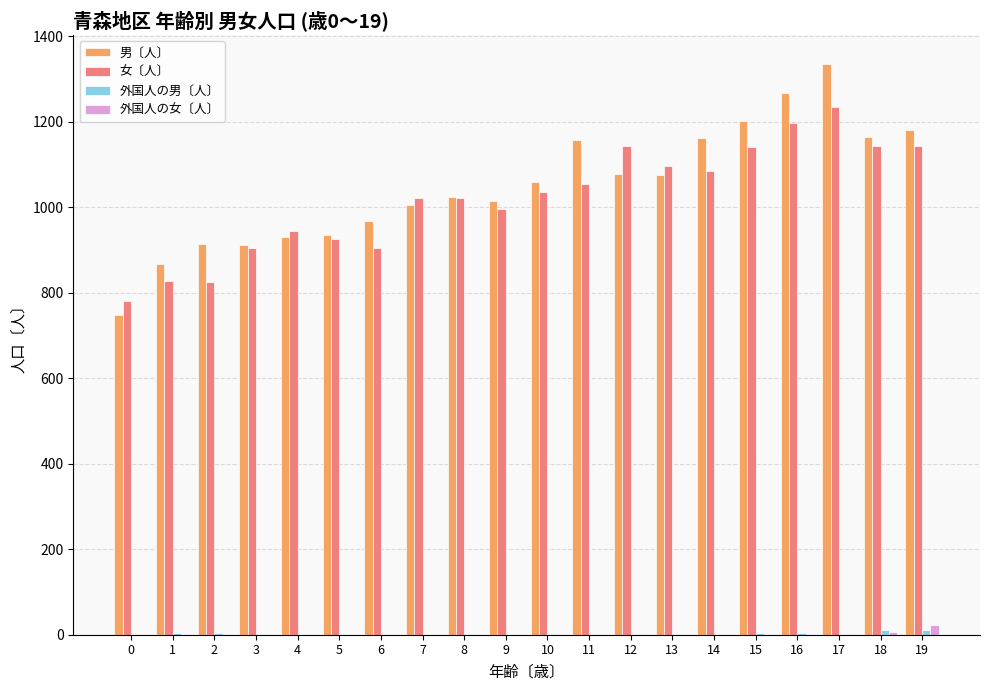

Which series changed the most between 0 and 1?

男〔人〕